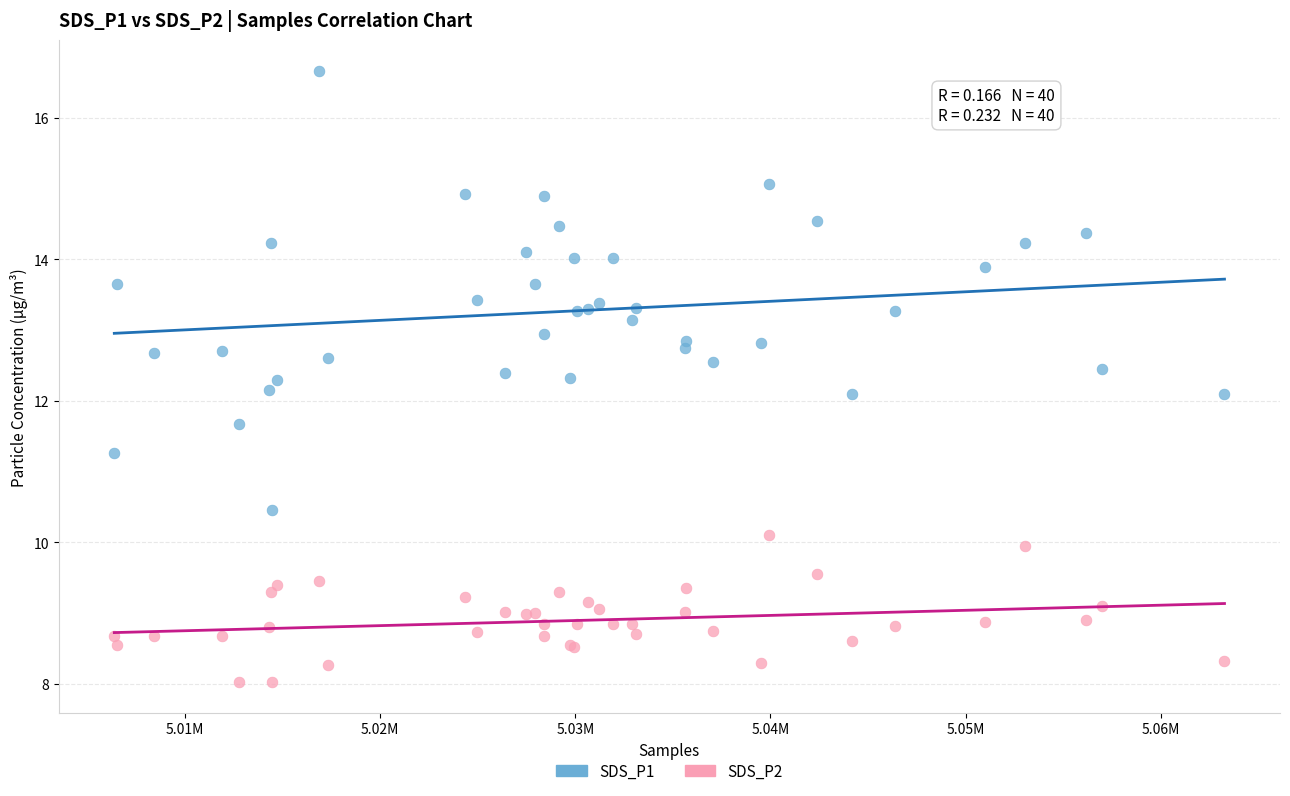

Which series has the widest spread of Y values?

SDS_P1